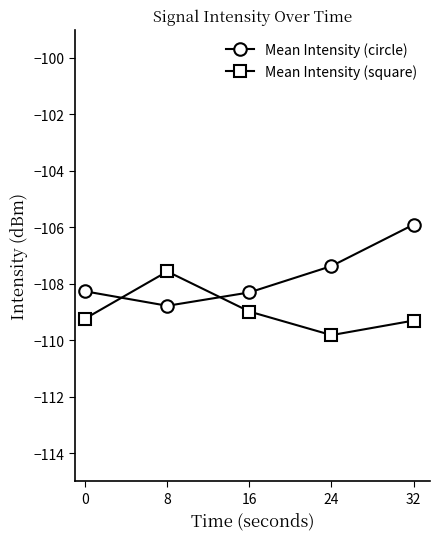

Which series changed the most between 16 and 32?

Mean Intensity (circle)